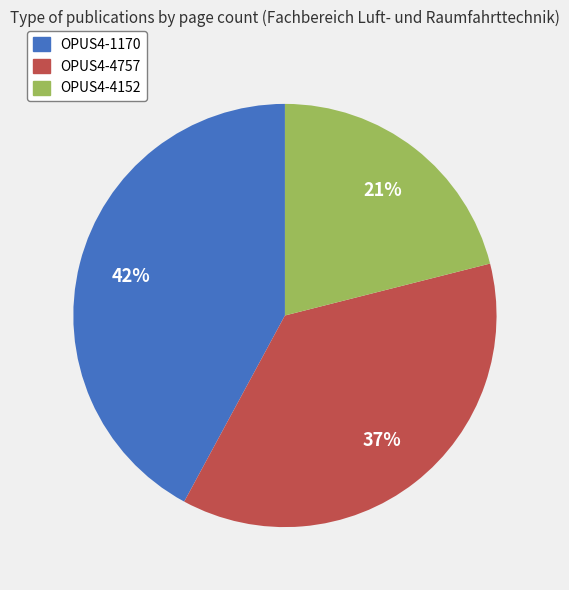

How many slices are in this pie chart?

3